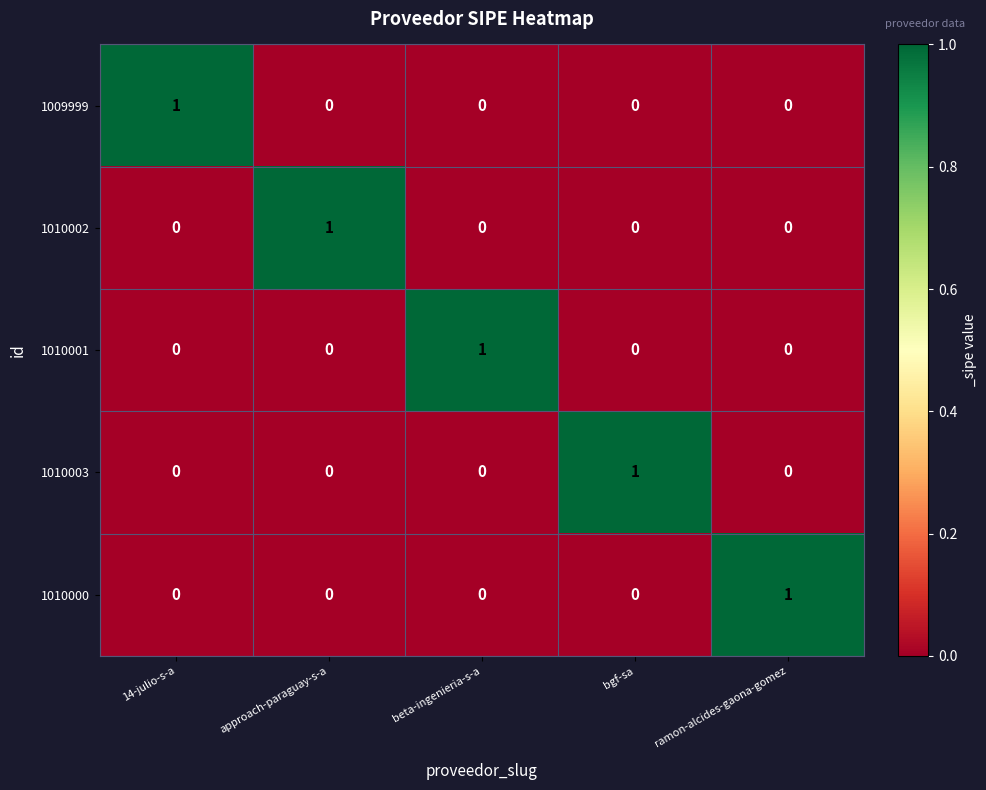

The value of 1010002 at ramon-alcides-gaona-gomez is 0. True or false?

True